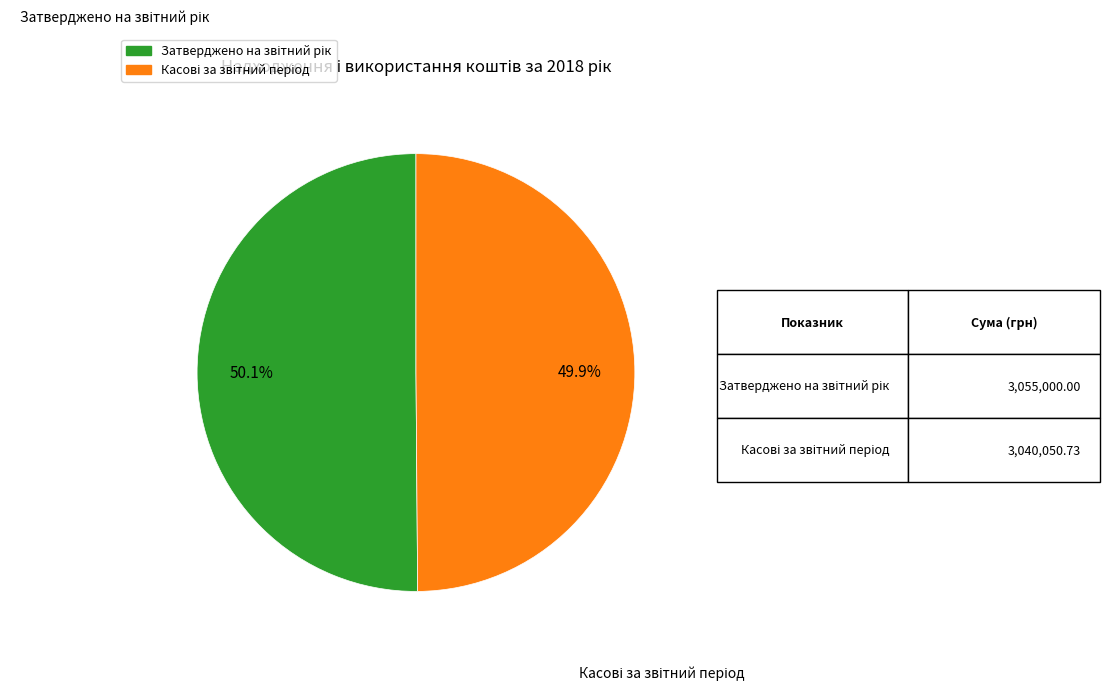

Is there a majority slice in this chart?

Yes